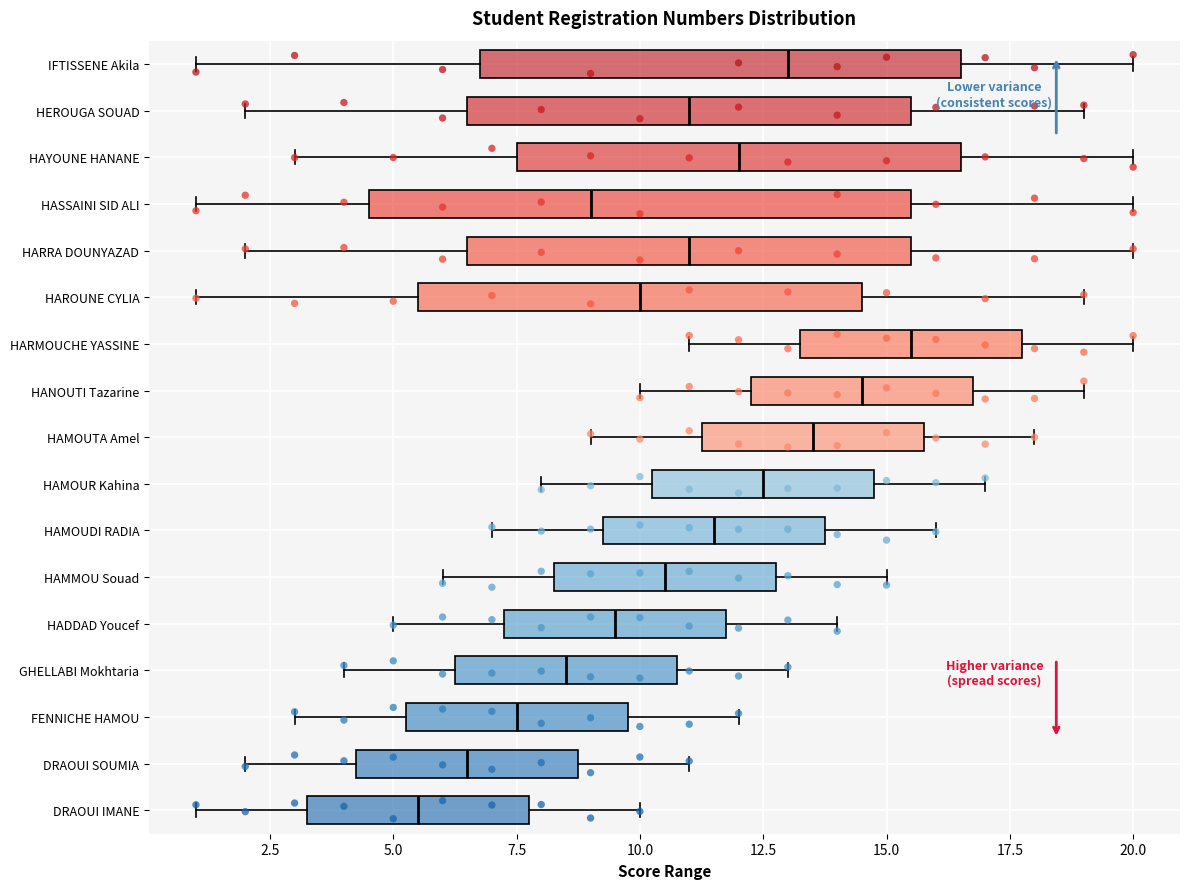

Comparing the boxes themselves (not the whiskers), which one is the widest?

HASSAINI SID ALI